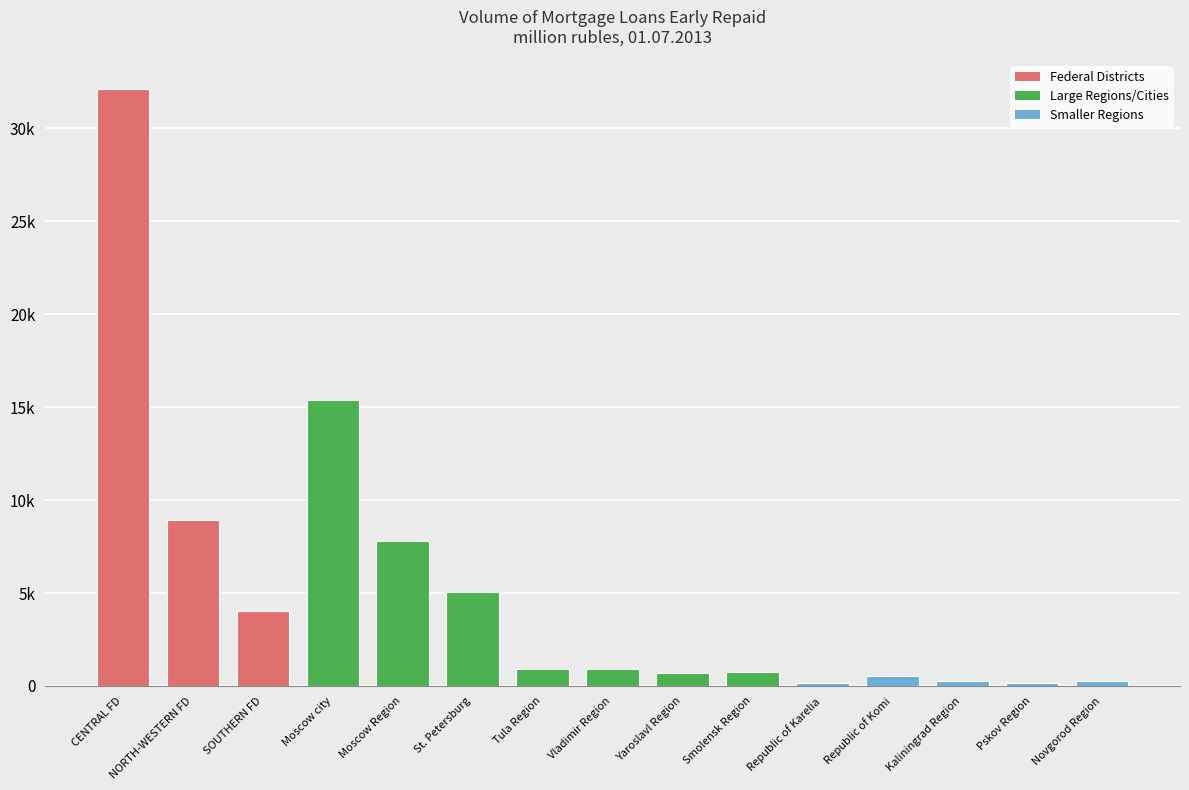

Rank the categories by value from lowest to highest.

Pskov Region, Republic of Karelia, Kaliningrad Region, Novgorod Region, Republic of Komi, Yaroslavl Region, Smolensk Region, Vladimir Region, Tula Region, SOUTHERN FD, St. Petersburg, Moscow Region, NORTH-WESTERN FD, Moscow city, CENTRAL FD